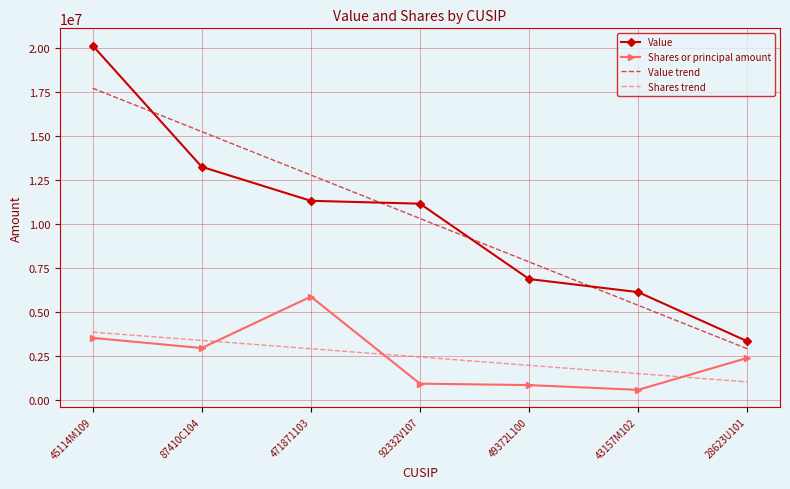

True or false: Value trend has a value of 9380457.9 at 45114M109.

False